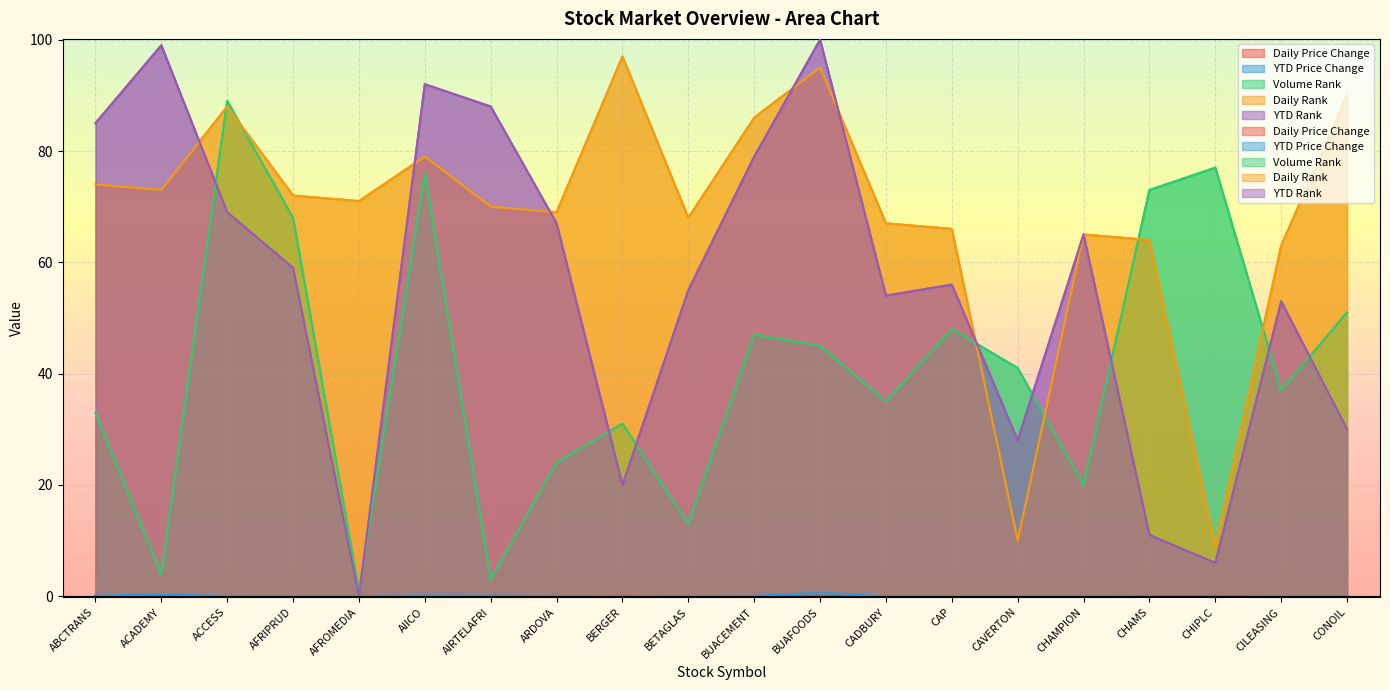

True or false: Daily Rank has more than 2 interior local peaks.

True